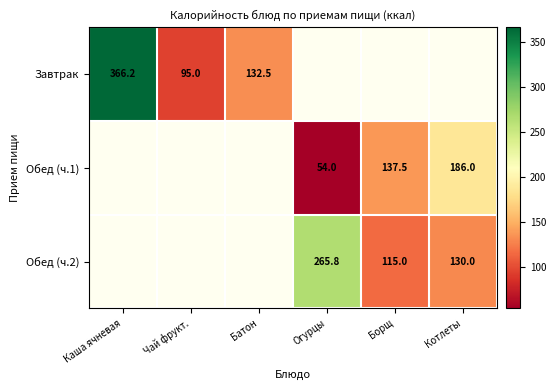

At how many categories does at least one series exceed 324?

1